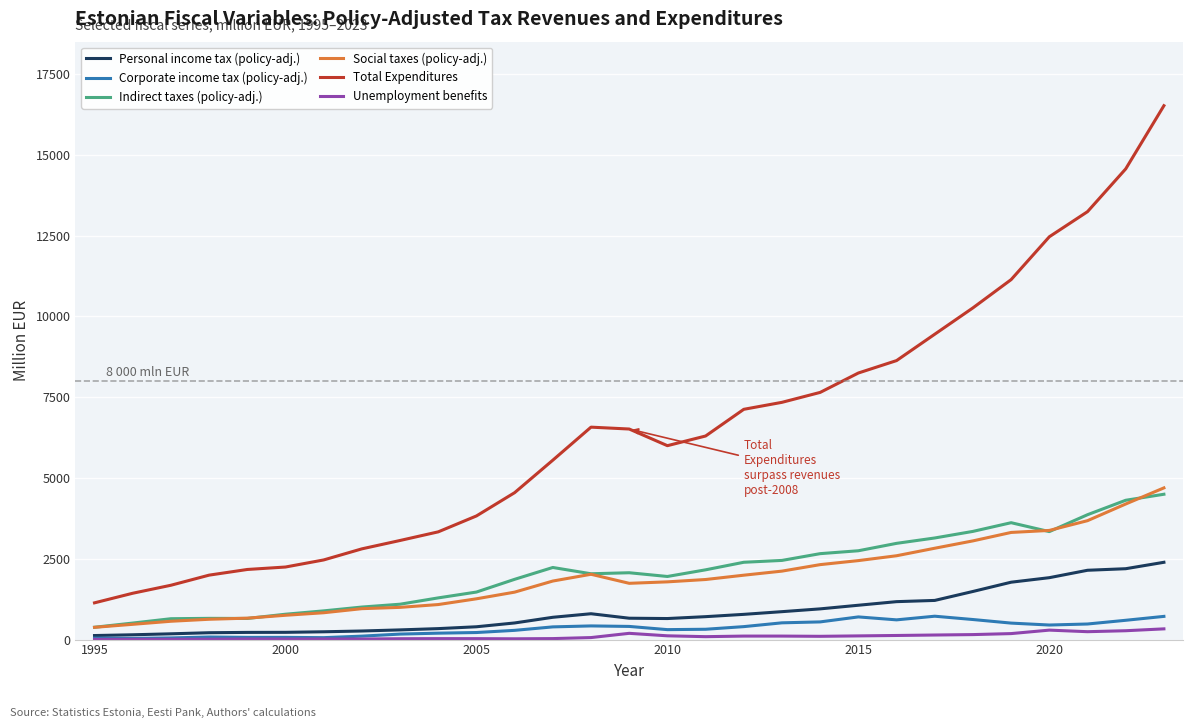

Which series has the widest spread of values?

Total Expenditures